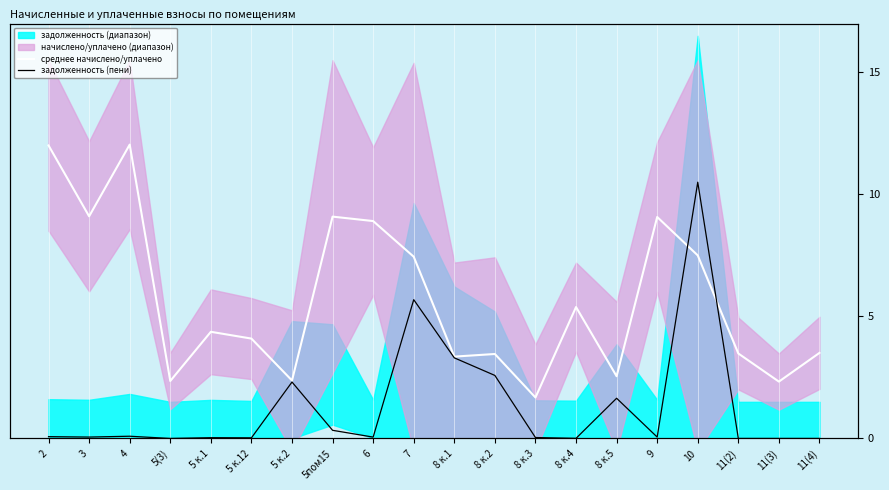

What position from the left is 2?

1